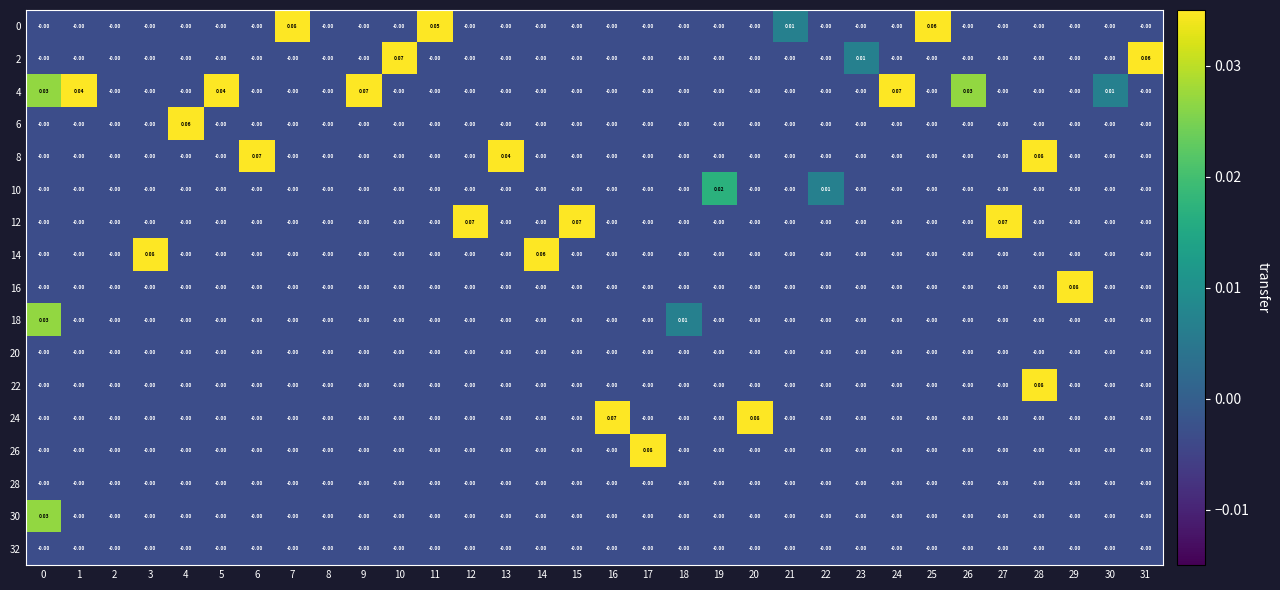

Is the value of 14 at 3 greater than the value of 22 at 18?

Yes